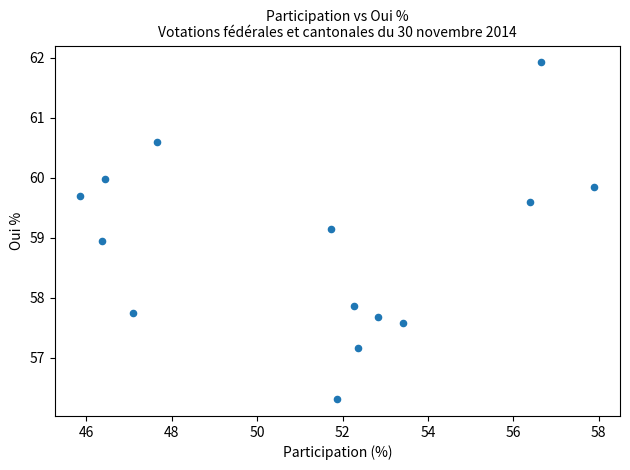

What is the range of Y values (max minus min)?

5.6